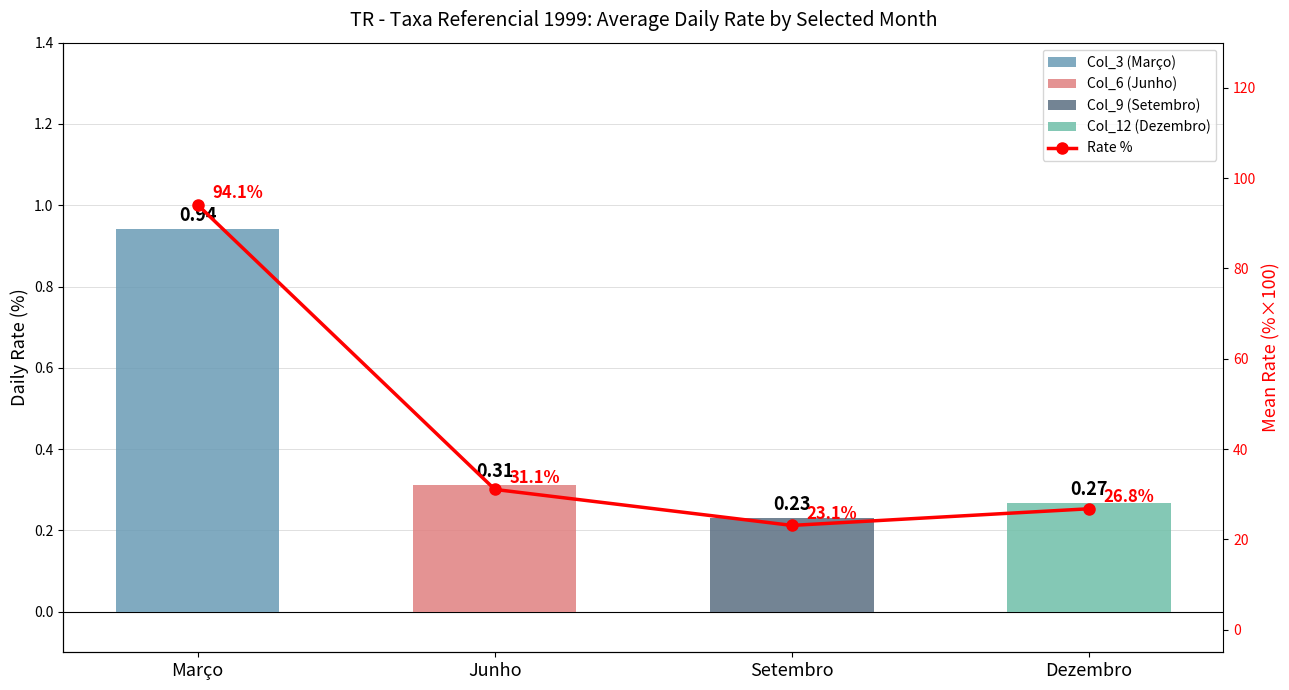

Approximately how many times larger is the value at Março compared to Junho?

3.0